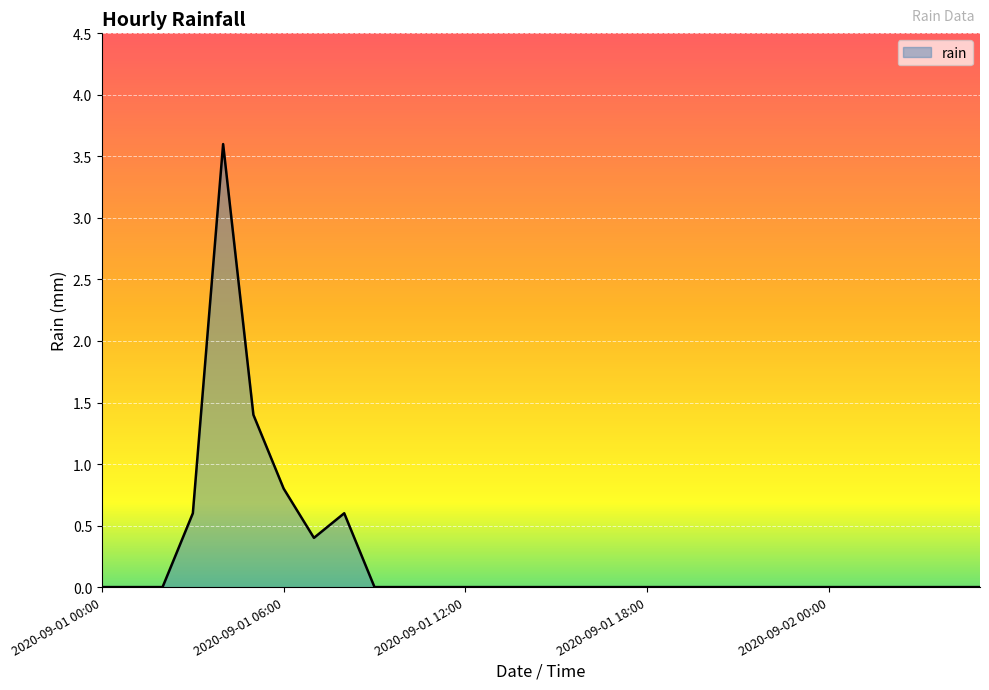

Reading left to right, what are all the values shown in this chart?

0.0	0.0	0.0	0.6	3.6	1.4	0.8	0.4	0.6	0.0	0.0	0.0	0.0	0.0	0.0	0.0	0.0	0.0	0.0	0.0	0.0	0.0	0.0	0.0	0.0	0.0	0.0	0.0	0.0	0.0